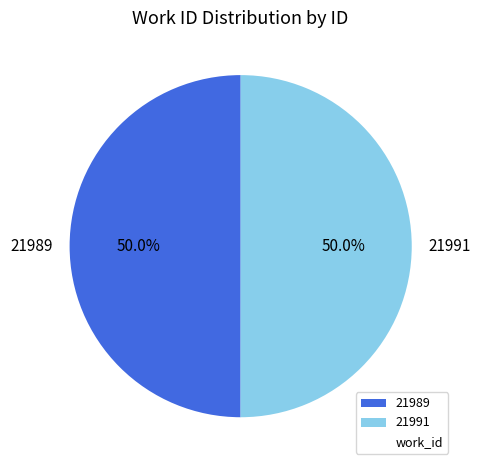

To the nearest percent, what percentage of the pie is 21989?

50%